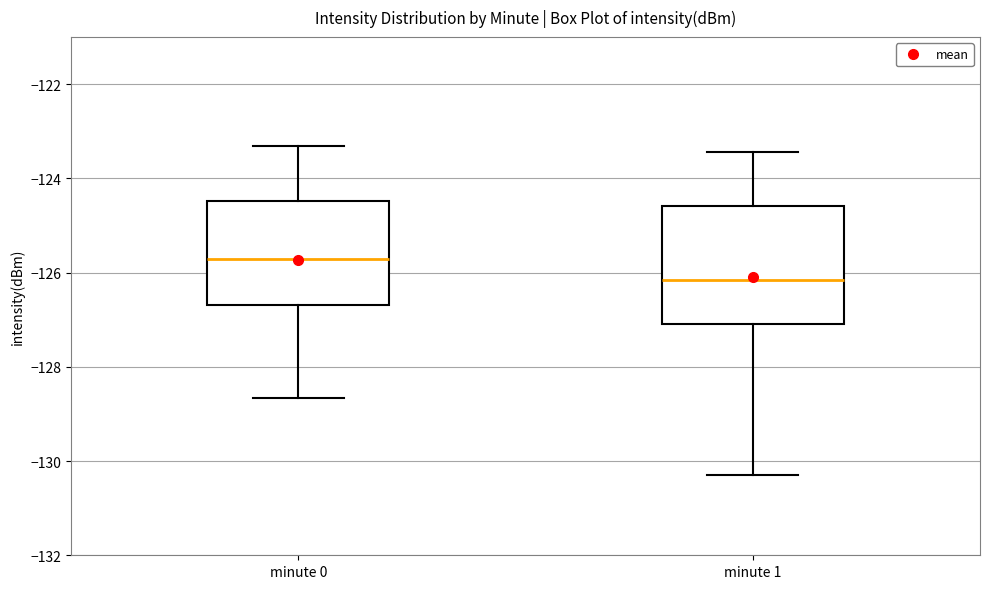

Reading left to right, transcribe this box plot: for each box, give where its median line is, the range the box spans, and where its two whiskers end, as read against the y-axis. The values are not printed on the chart, so give them approximately, as read against the axis.

minute 0: median -125.8, box -126.6 to -124.4, whiskers -128.6 to -123.4
minute 1: median -126.2, box -127.0 to -124.6, whiskers -130.4 to -123.4